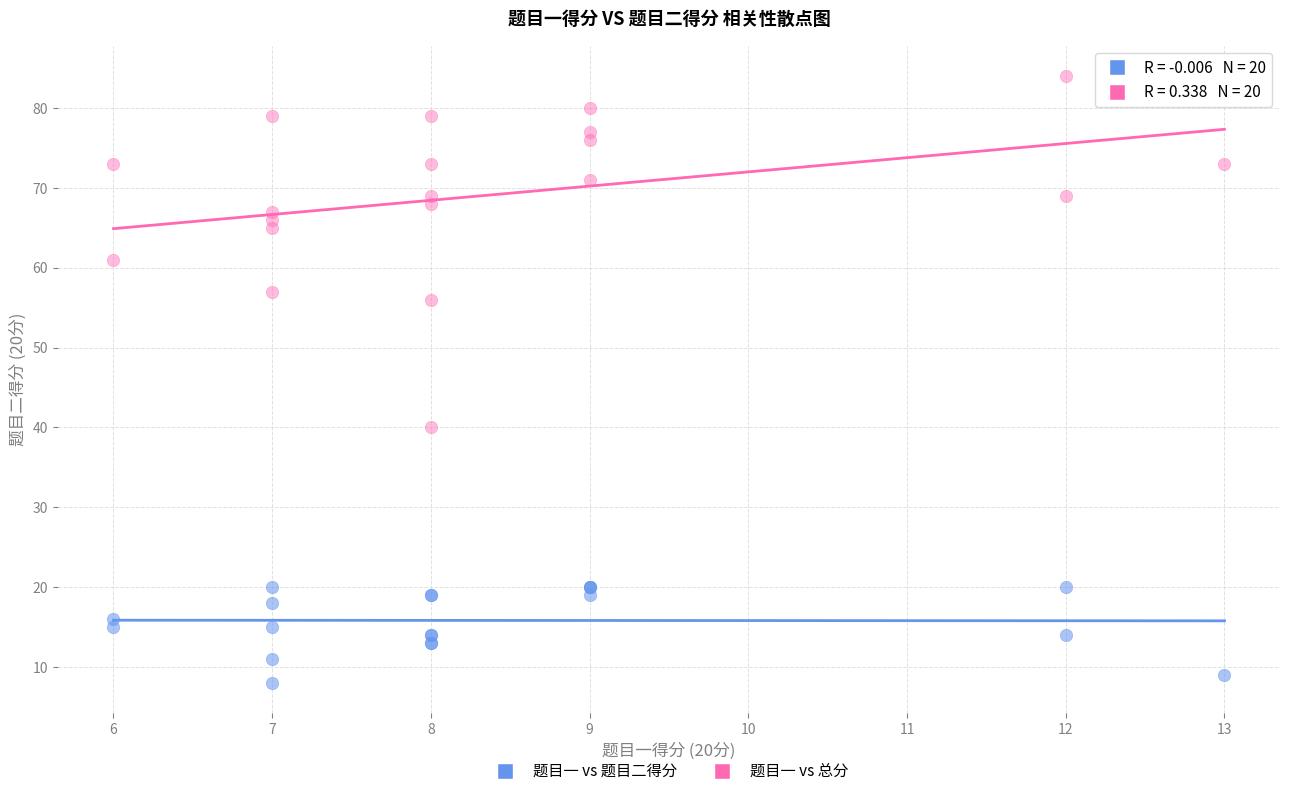

Across all series, what Y value is closest to 46?

40